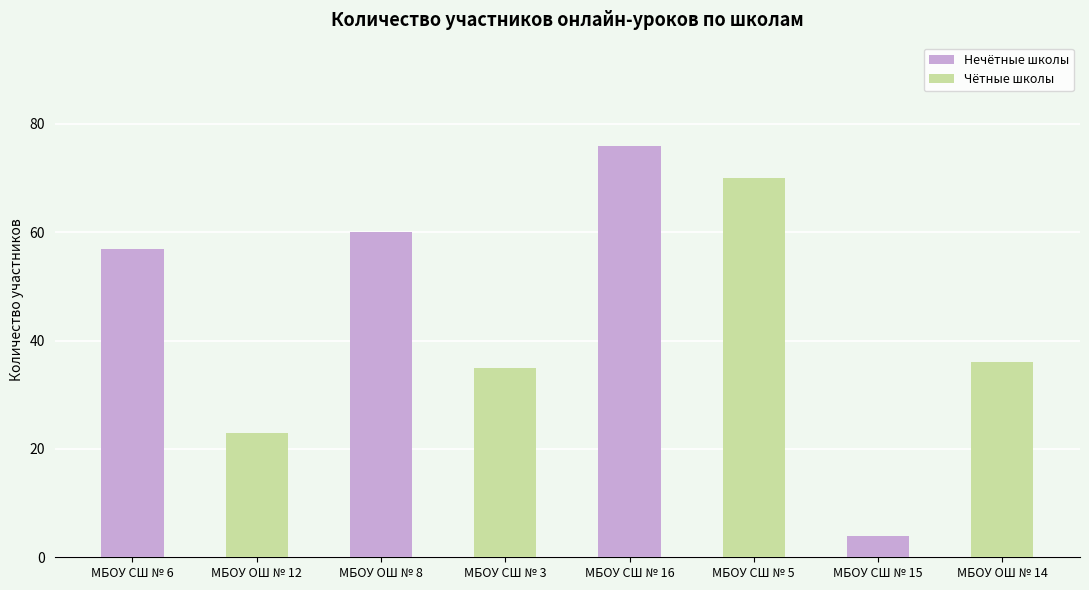

What is the difference between the highest and lowest values at МБОУ ОШ № 8?

25